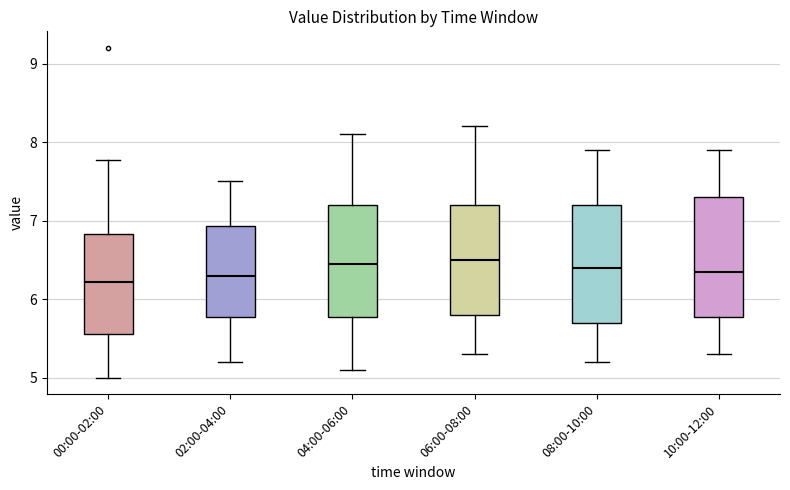

Reading left to right, read every box against the y-axis: the position of its median line, the range the box covers, and the ends of its whiskers. The values are not printed on the chart, so give them approximately, as read against the axis.

00:00-02:00: median 6.2, box 5.6 to 6.8, whiskers 5.0 to 7.8
02:00-04:00: median 6.3, box 5.8 to 6.9, whiskers 5.2 to 7.5
04:00-06:00: median 6.5, box 5.8 to 7.2, whiskers 5.1 to 8.1
06:00-08:00: median 6.5, box 5.8 to 7.2, whiskers 5.3 to 8.2
08:00-10:00: median 6.4, box 5.7 to 7.2, whiskers 5.2 to 7.9
10:00-12:00: median 6.4, box 5.8 to 7.3, whiskers 5.3 to 7.9